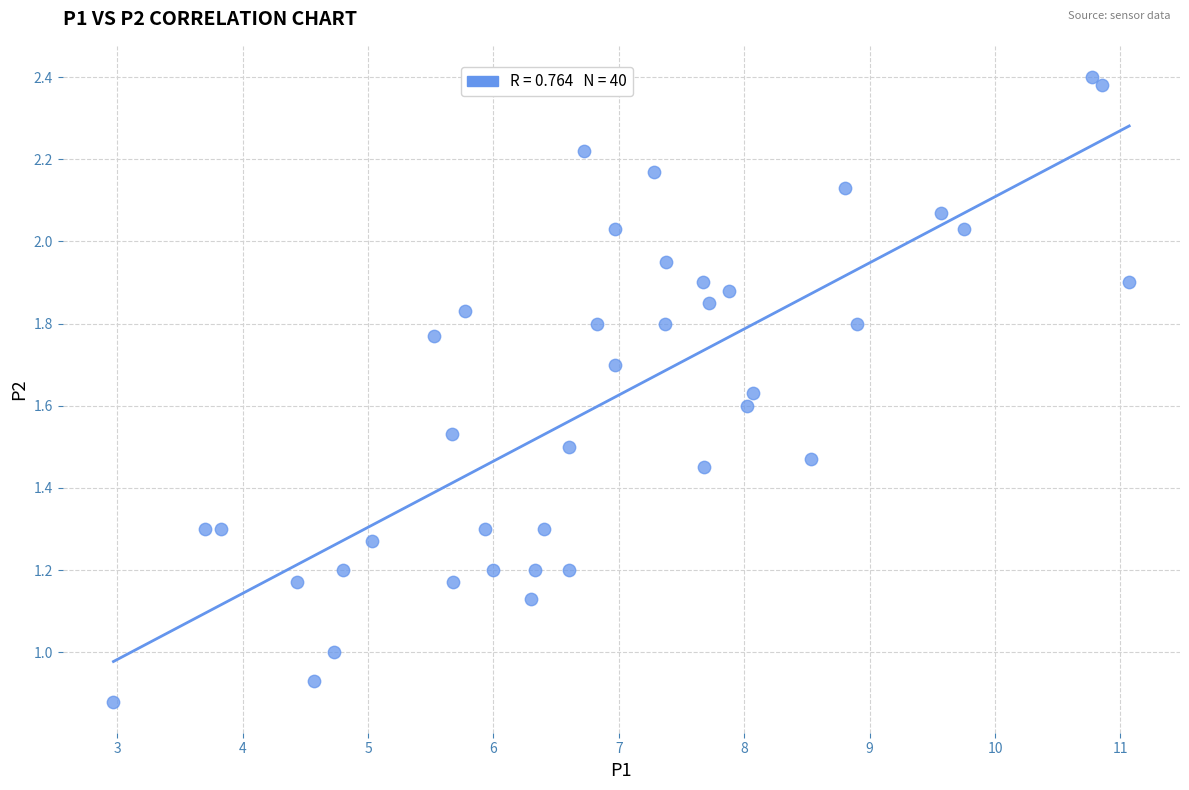

What is the range of X values (max minus min)?

8.1